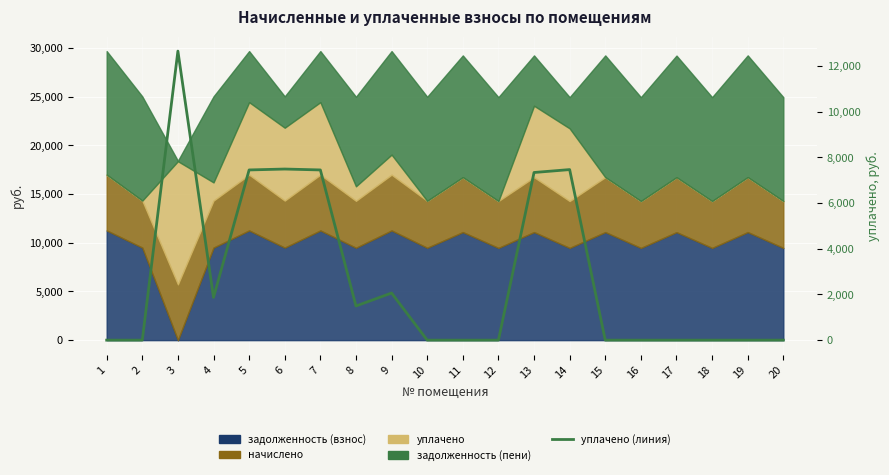

Which category has the lowest value across all series?

1